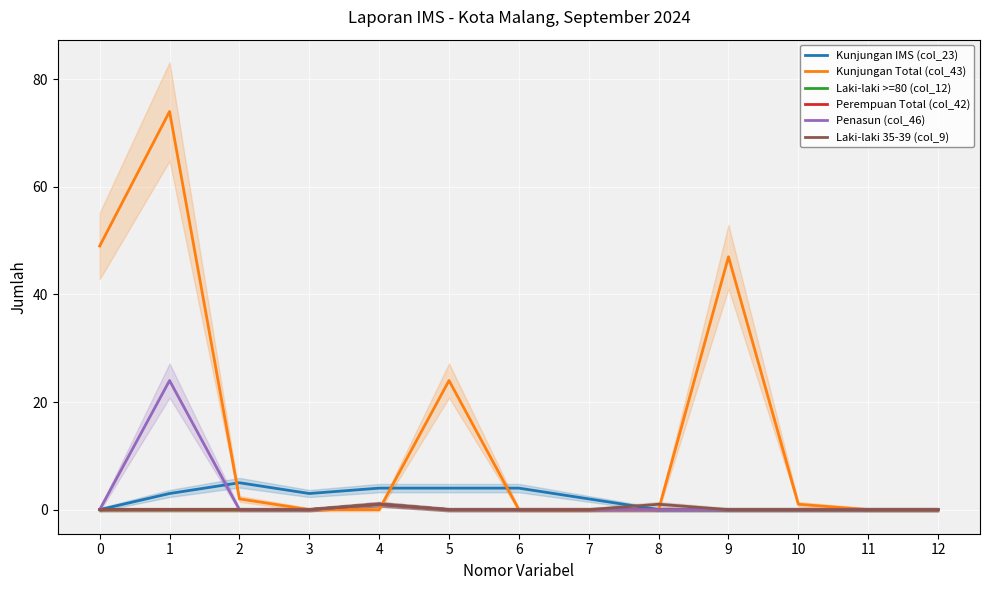

How many distinct data groups are displayed?

6